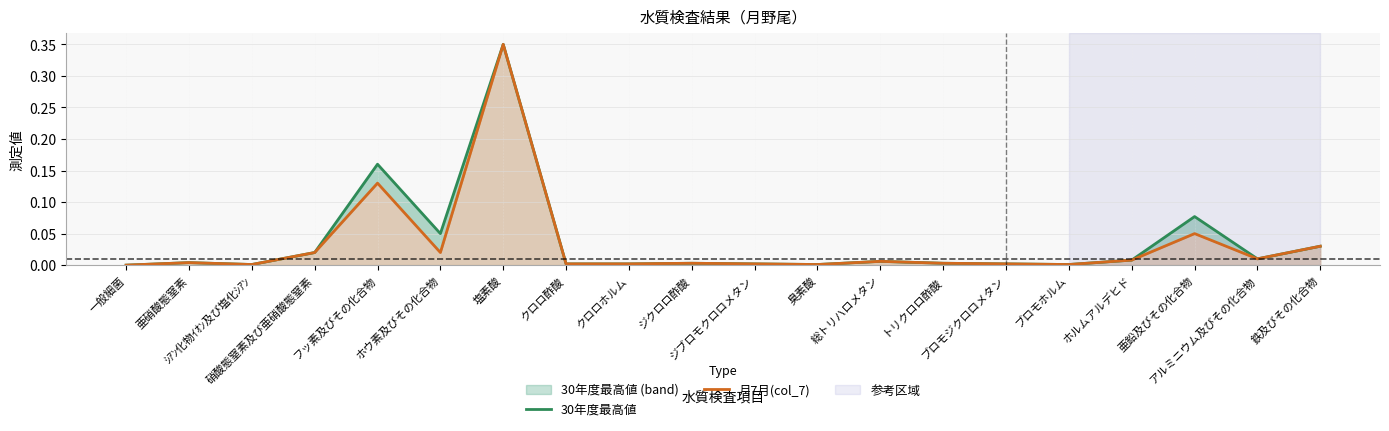

Reading left to right, what are all the values shown in this chart?

30年度最高値: 一般細菌=0.0	亜硝酸態窒素=0.0	ｼｱﾝ化物ｲｵﾝ及び塩化ｼｱﾝ=0.0	硝酸態窒素及び亜硝酸態窒素=0.0	フッ素及びその化合物=0.2	ホウ素及びその化合物=0.1	塩素酸=0.3	クロロ酢酸=0.0	クロロホルム=0.0	ジクロロ酢酸=0.0	ジブロモクロロメタン=0.0	臭素酸=0.0	総トリハロメタン=0.0	トリクロロ酢酸=0.0	ブロモジクロロメタン=0.0	ブロモホルム=0.0	ホルムアルデヒド=0.0	亜鉛及びその化合物=0.1	アルミニウム及びその化合物=0.0	鉄及びその化合物=0.0
月7月(col_7): 一般細菌=0.0	亜硝酸態窒素=0.0	ｼｱﾝ化物ｲｵﾝ及び塩化ｼｱﾝ=0.0	硝酸態窒素及び亜硝酸態窒素=0.0	フッ素及びその化合物=0.1	ホウ素及びその化合物=0.0	塩素酸=0.3	クロロ酢酸=0.0	クロロホルム=0.0	ジクロロ酢酸=0.0	ジブロモクロロメタン=0.0	臭素酸=0.0	総トリハロメタン=0.0	トリクロロ酢酸=0.0	ブロモジクロロメタン=0.0	ブロモホルム=0.0	ホルムアルデヒド=0.0	亜鉛及びその化合物=0.1	アルミニウム及びその化合物=0.0	鉄及びその化合物=0.0